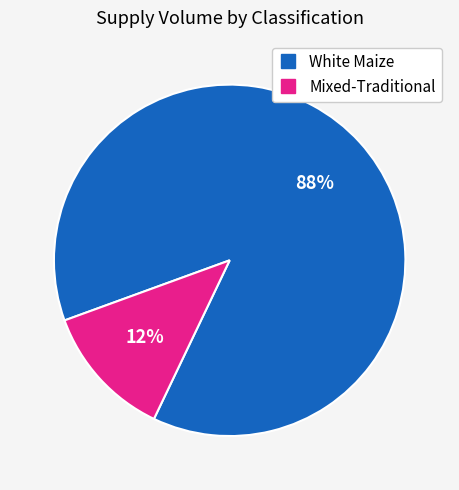

To the nearest percent, what is the average slice percentage?

50%